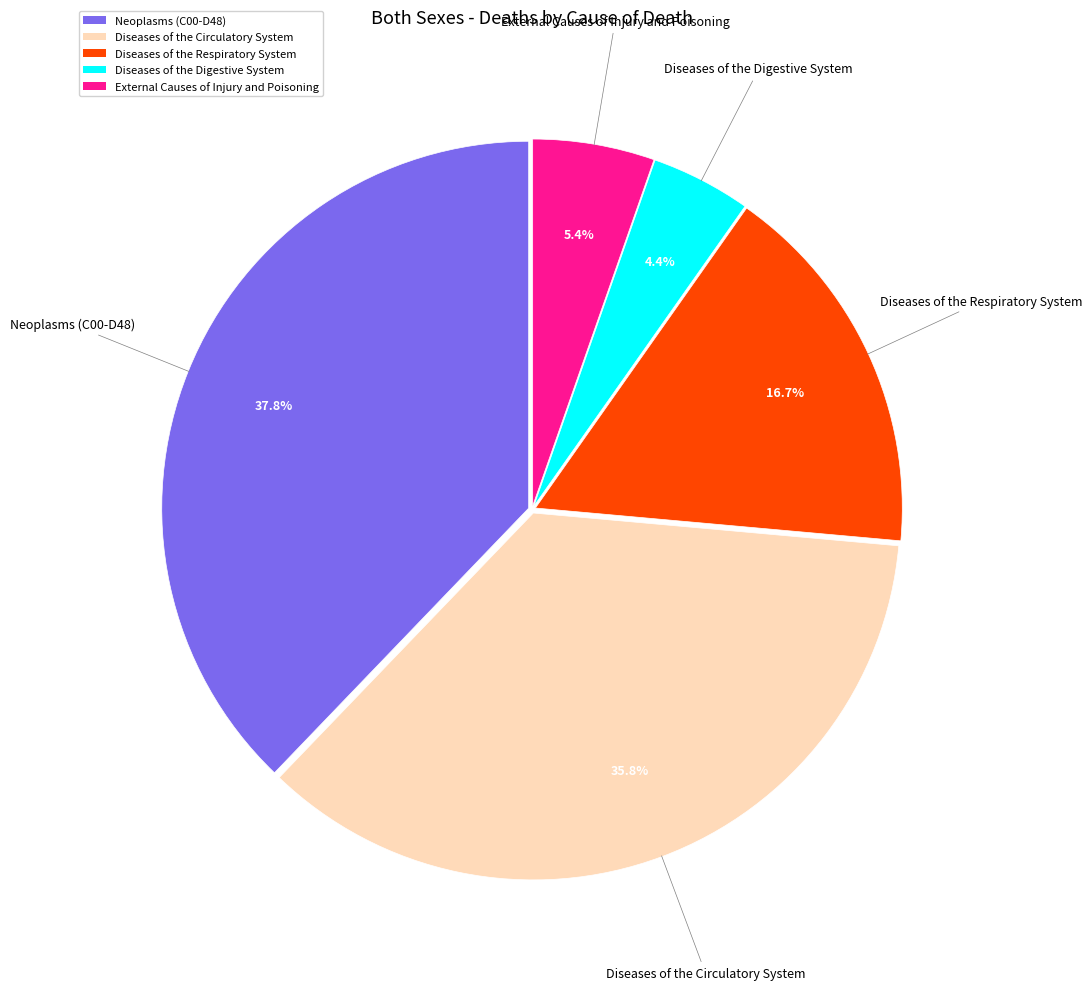

Is the sum of Diseases of the Circulatory System and Diseases of the Respiratory System greater than half?

Yes